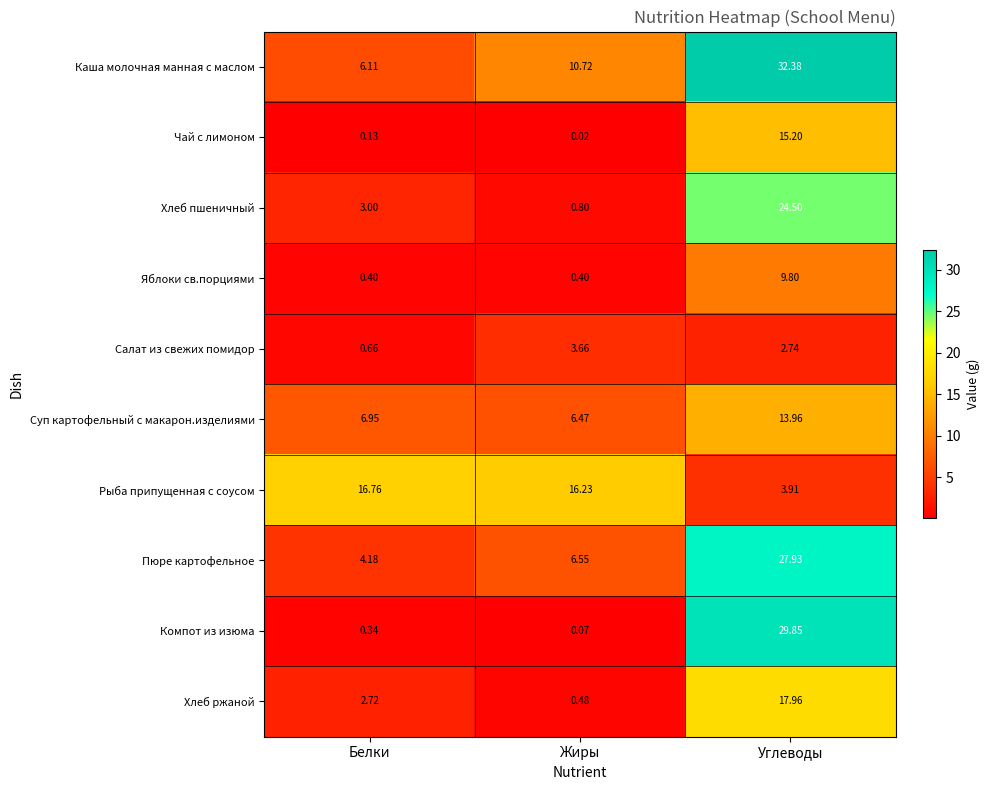

Is the value of Чай с лимоном at Углеводы greater than the value of Хлеб пшеничный at Углеводы?

No